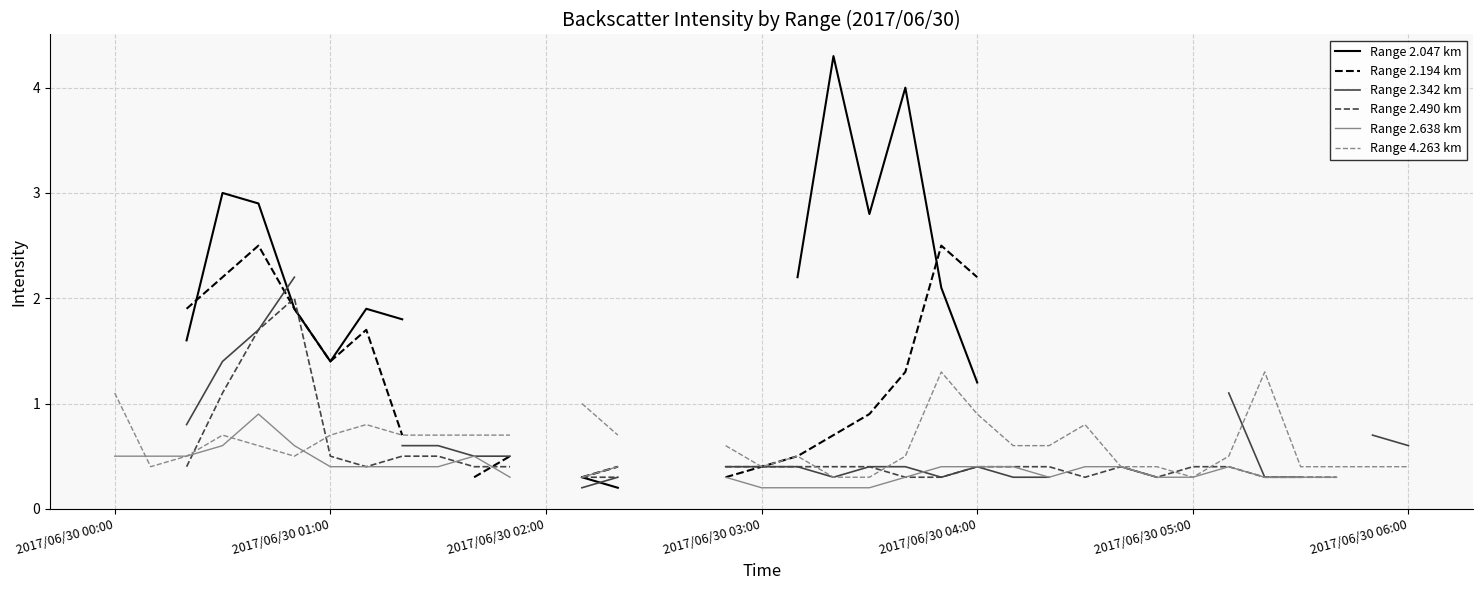

True or false: Range 2.047 km has a value of 2.4 at 2017/06/30 01:00.

False